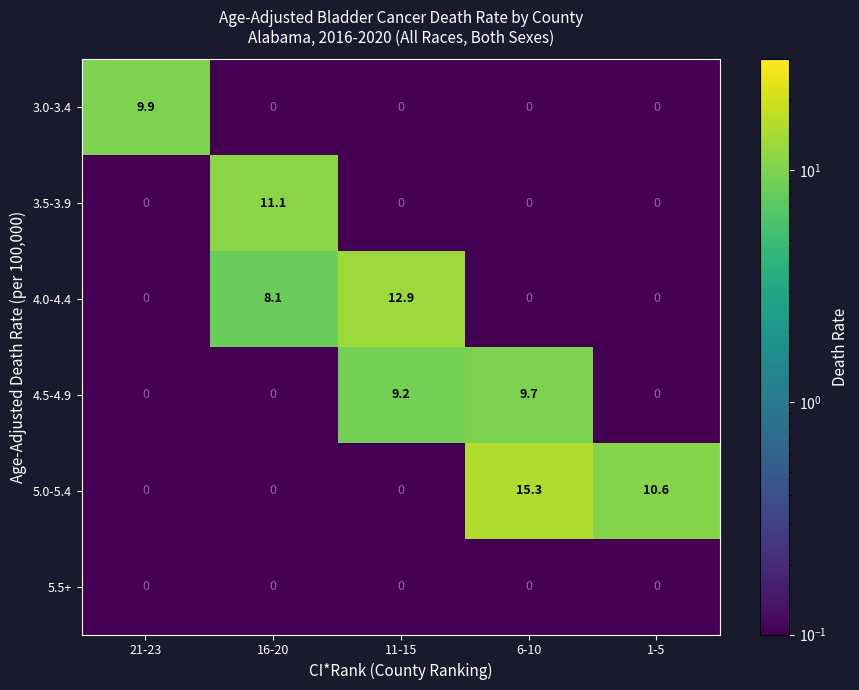

What is the maximum value shown in the chart?

15.3